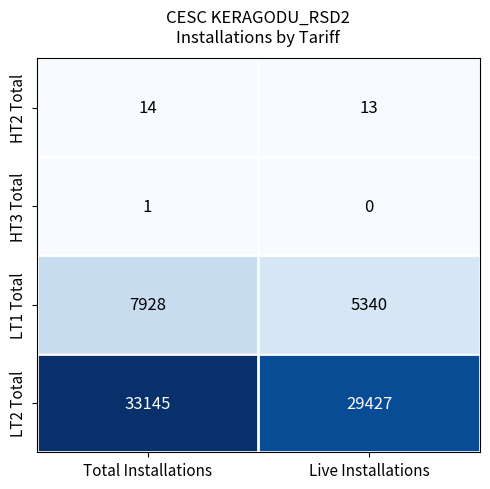

What is the difference between the LT2 Total values at Total Installations and Live Installations?

3718